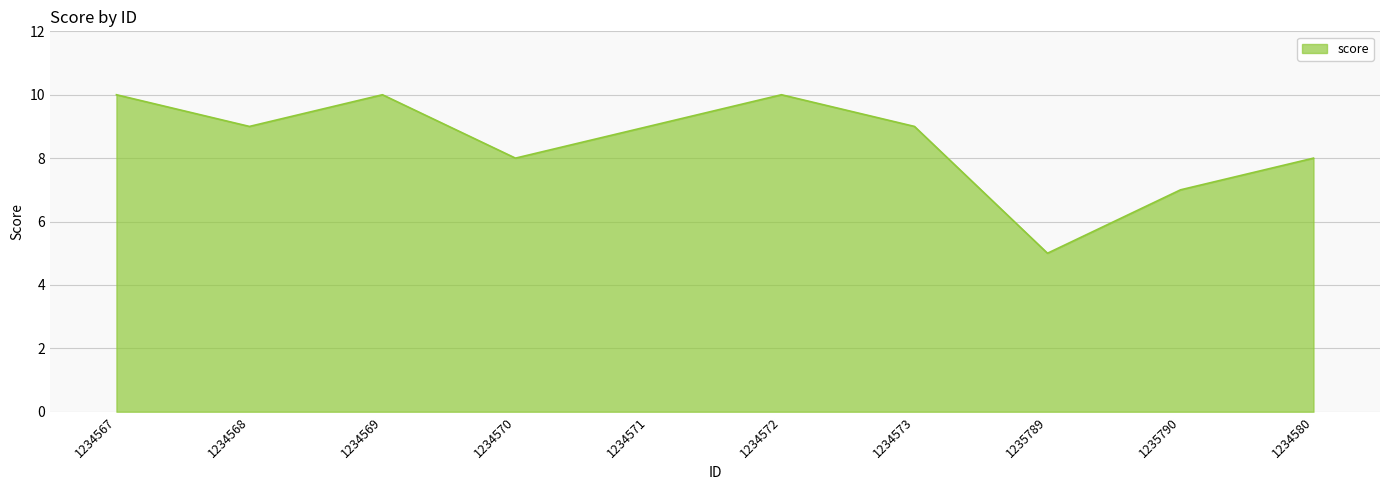

Count the number of categories in the chart.

10